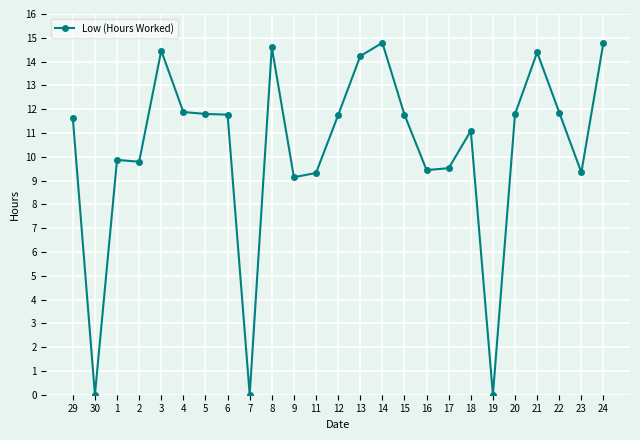

True or false: there are more than 2 points higher than both neighbors.

True